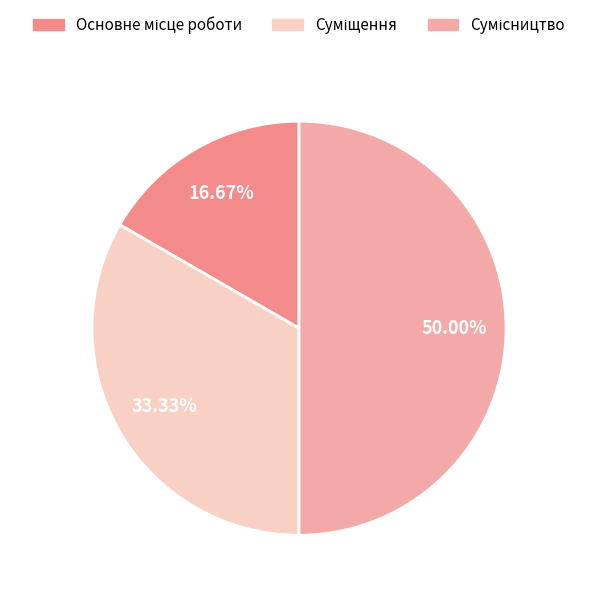

How much of the chart is everything except Основне місце роботи?

83.3%